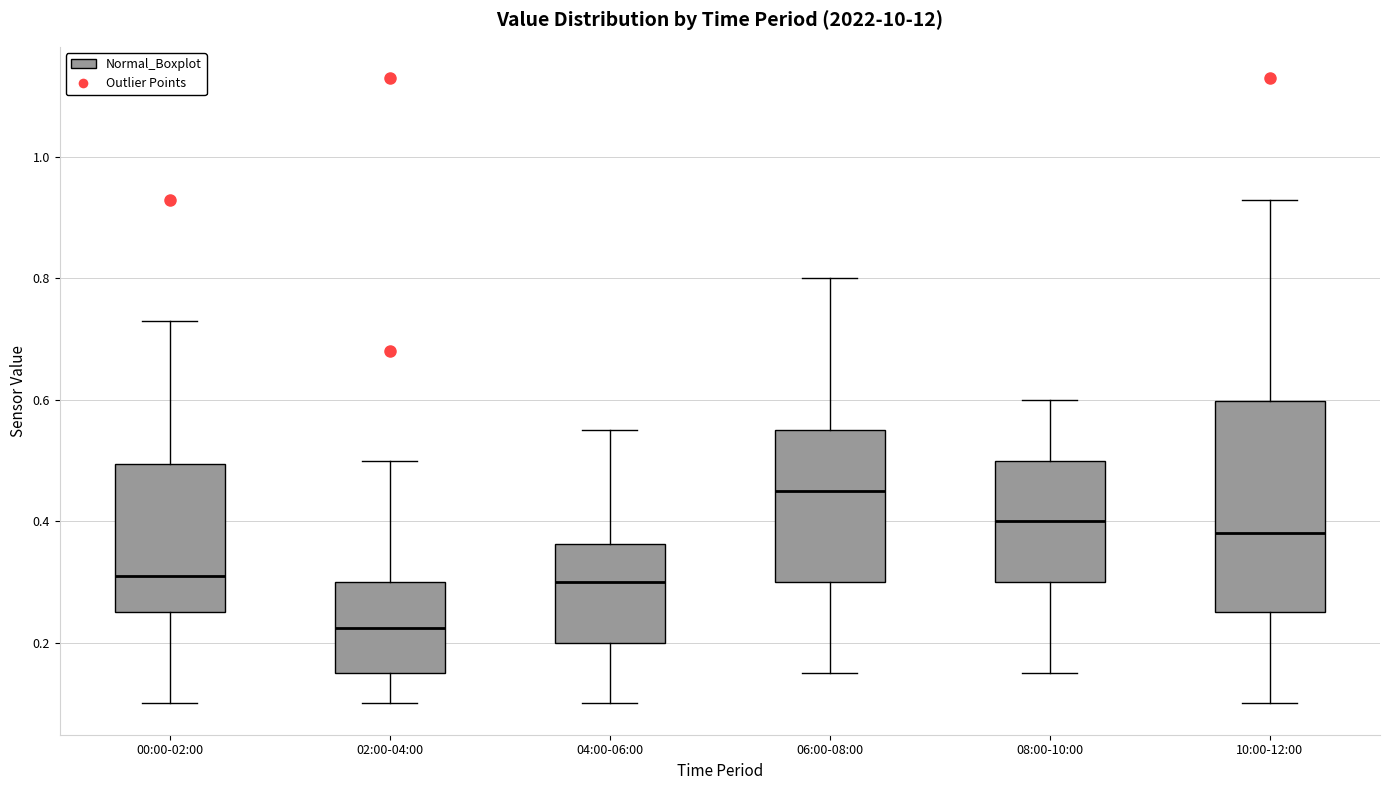

Which box has the highest median line?

06:00-08:00